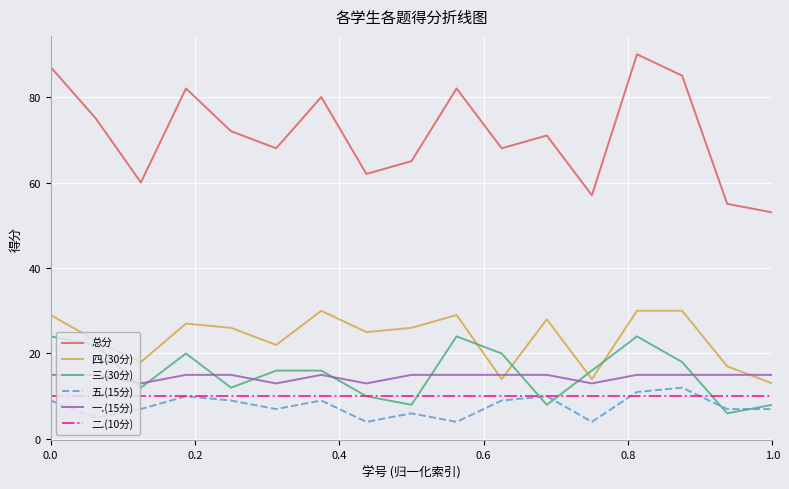

Which series has the largest range (max minus min)?

总分